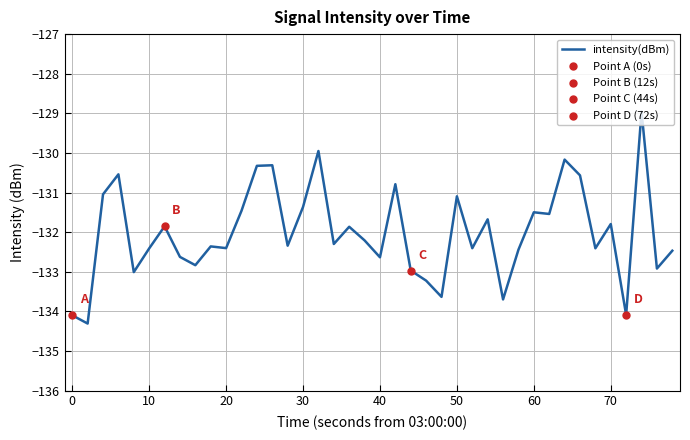

What is the greatest value displayed?

-129.0